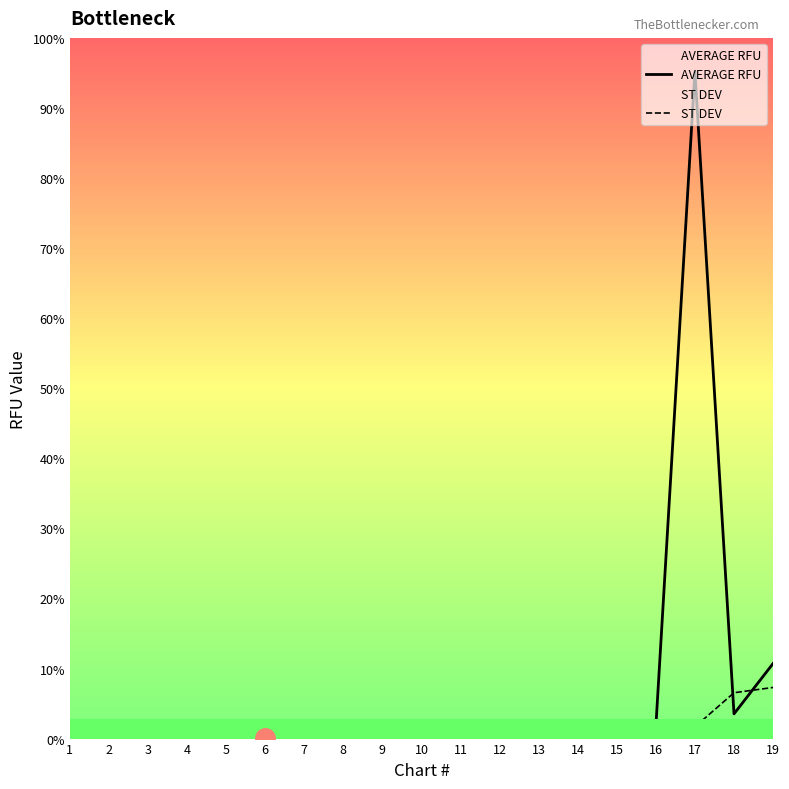

In AVERAGE RFU, how many points are higher than both neighbors (excluding endpoints)?

5